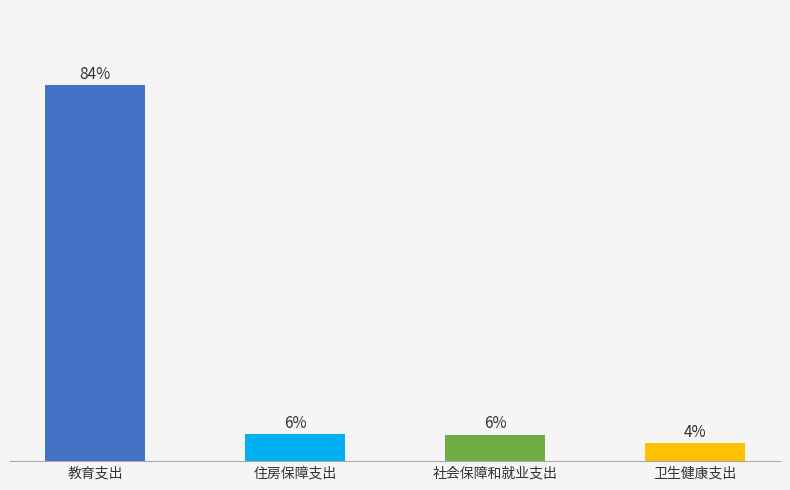

Does the chart contain any negative values?

No